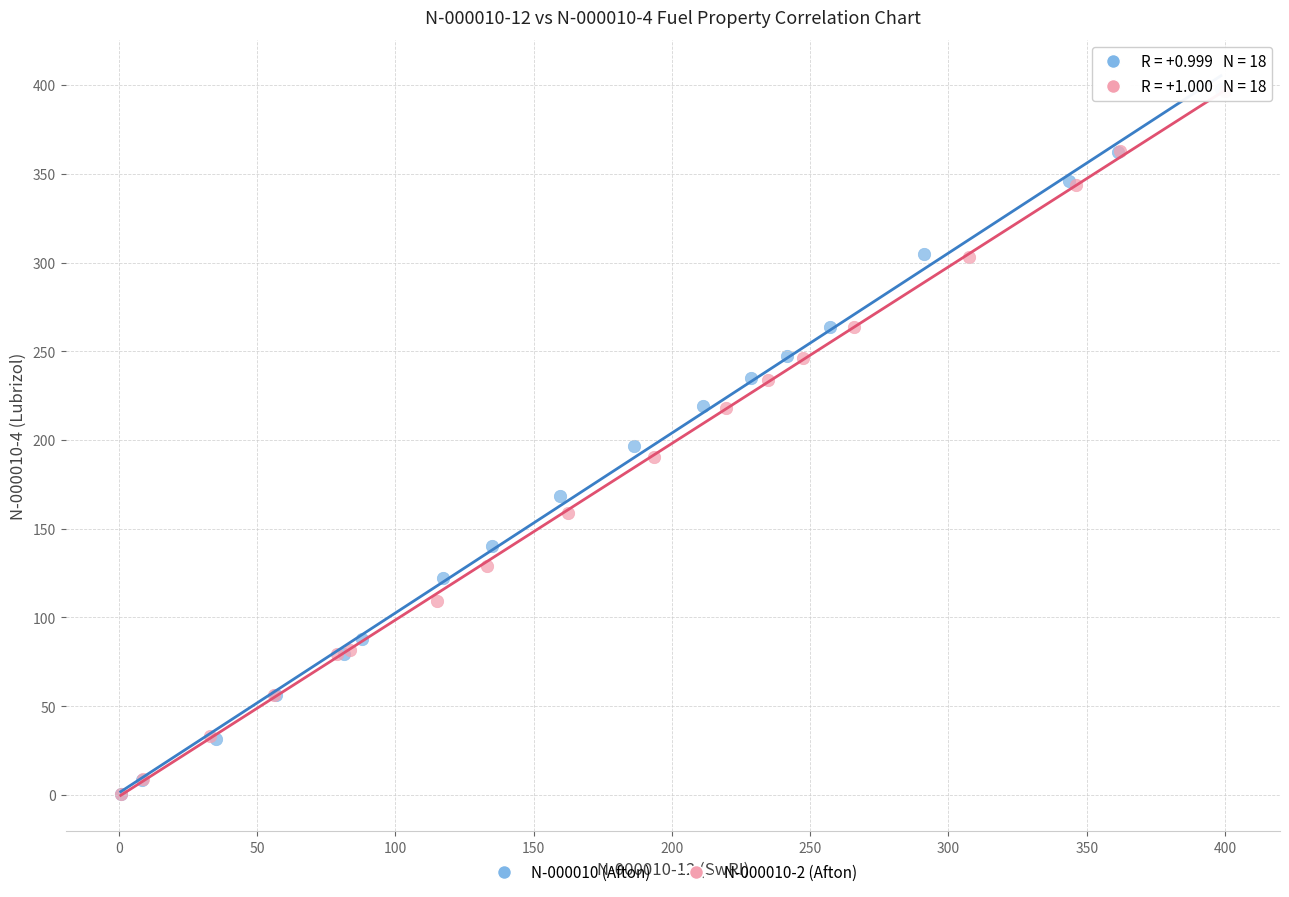

Which series has the largest Y range (max minus min)?

N-000010 (Afton)